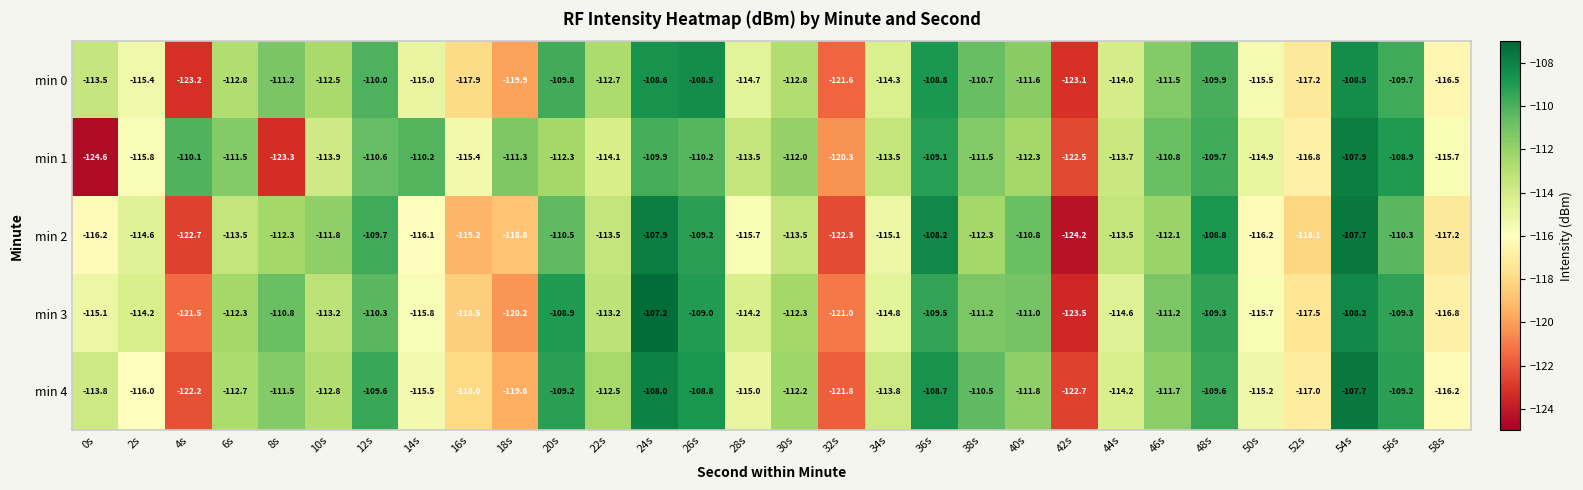

At 0s, list the series in order from largest to smallest.

min 0, min 4, min 3, min 2, min 1